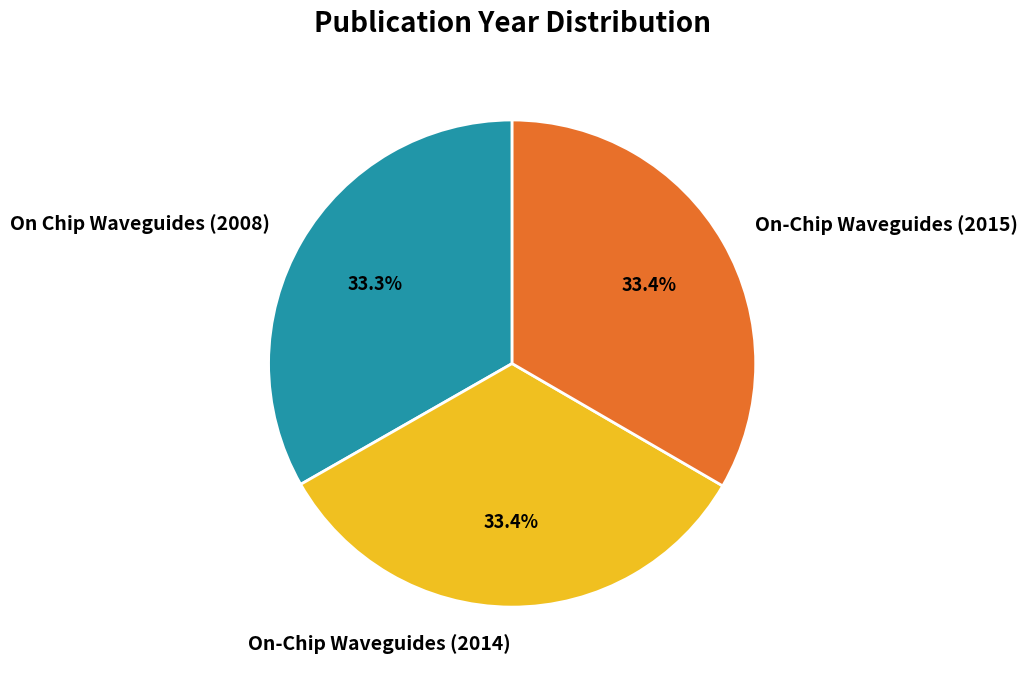

Is there a majority slice in this chart?

No